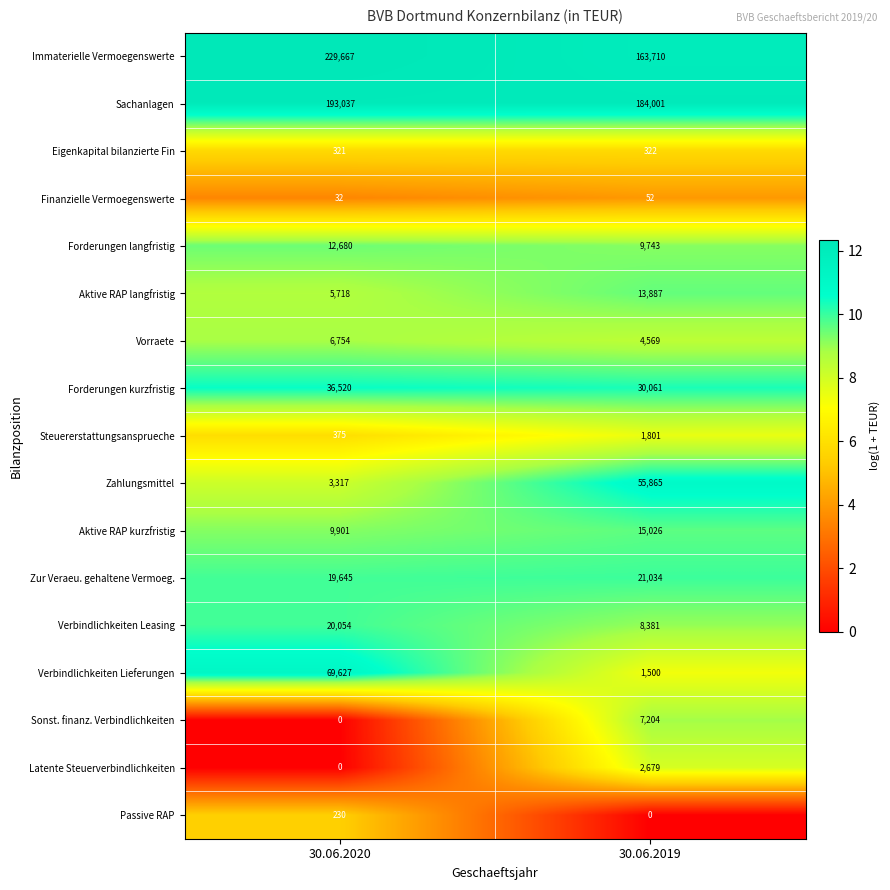

What is the spread (max minus min) of values at 30.06.2019?

184001